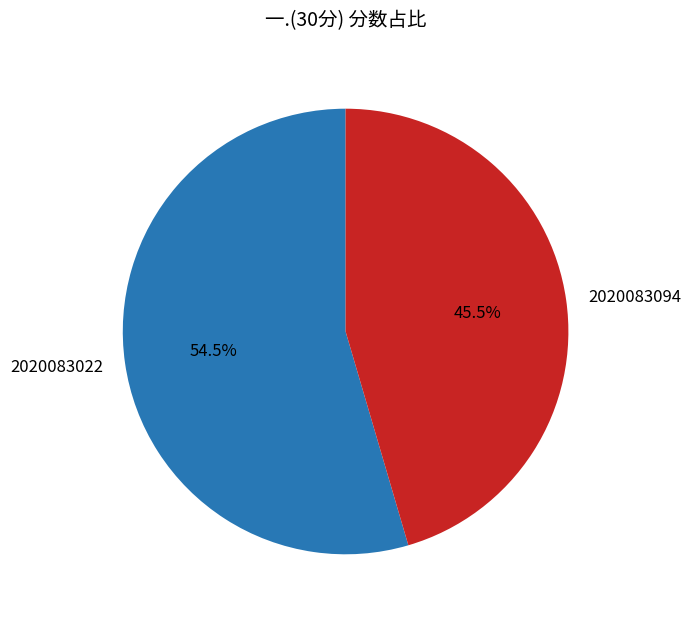

To the nearest percent, what is the difference between the largest and smallest slice percentages?

9%